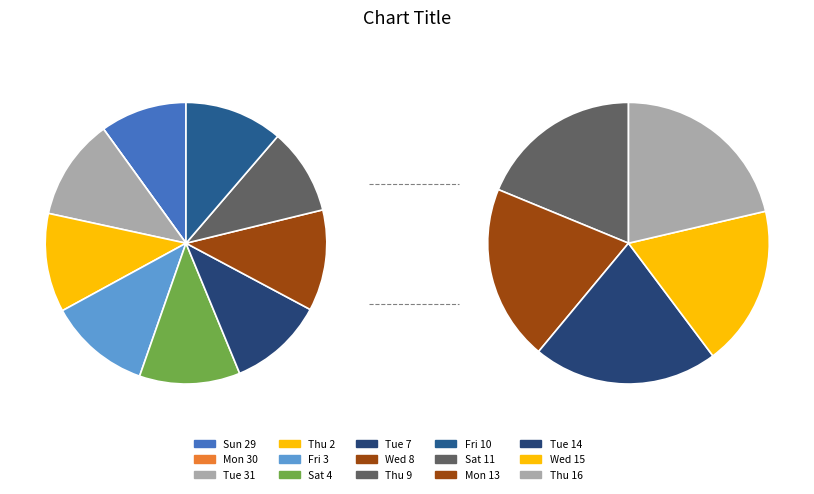

To the nearest percent, what is the average slice percentage?

10%